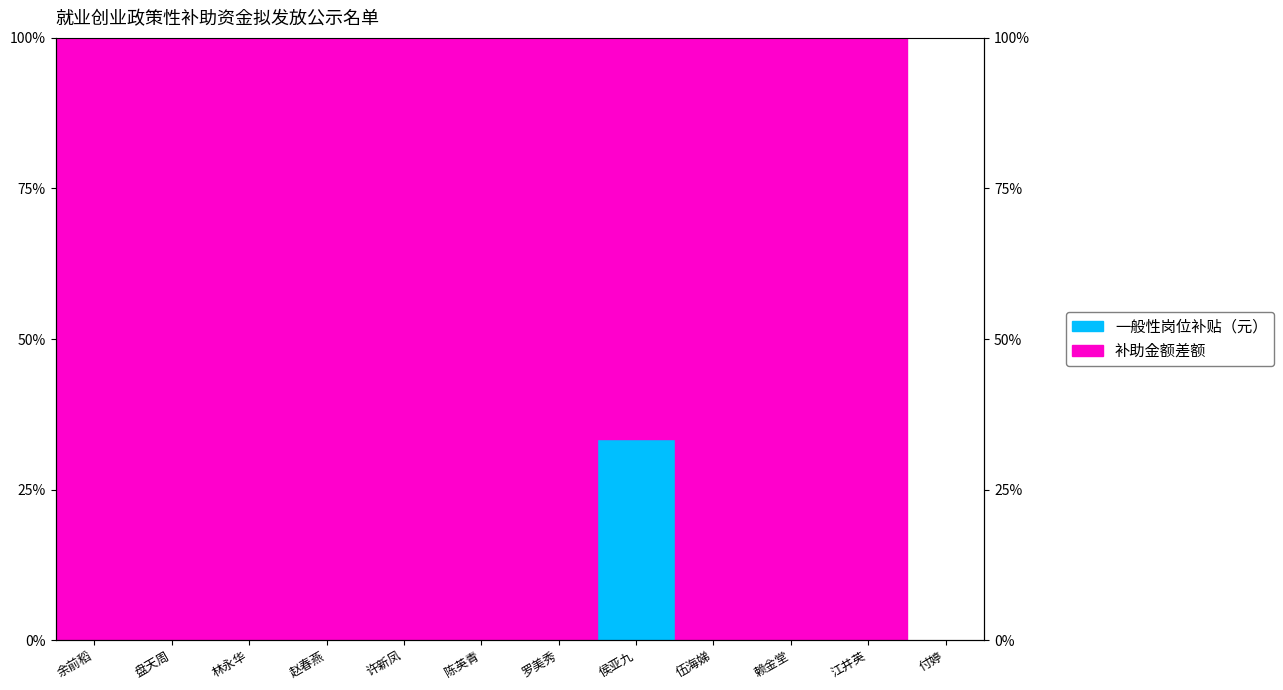

How many data points does each series have?

12